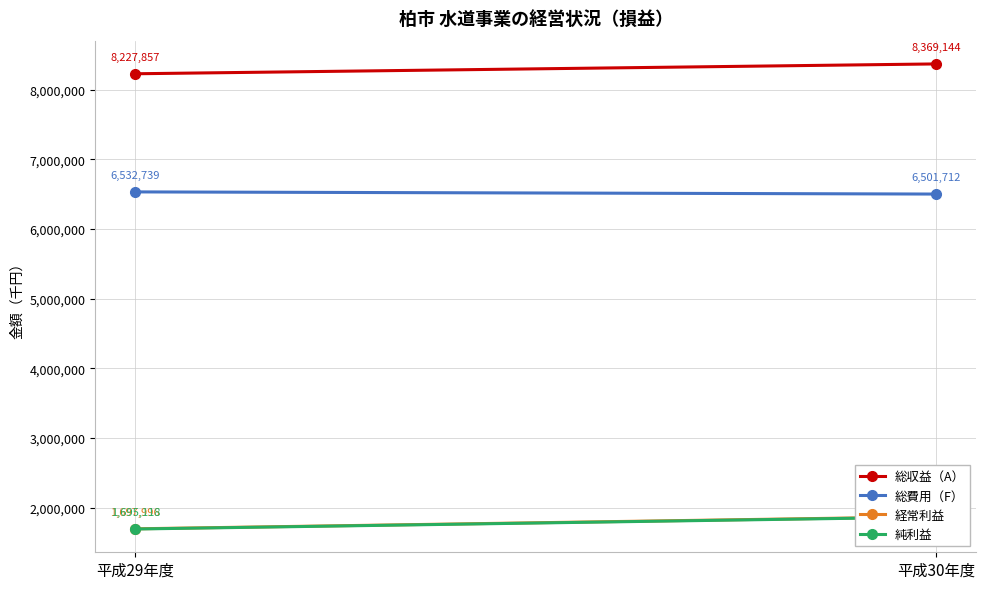

Count the 経常利益 values in the range 1697996 to 1871777.

2